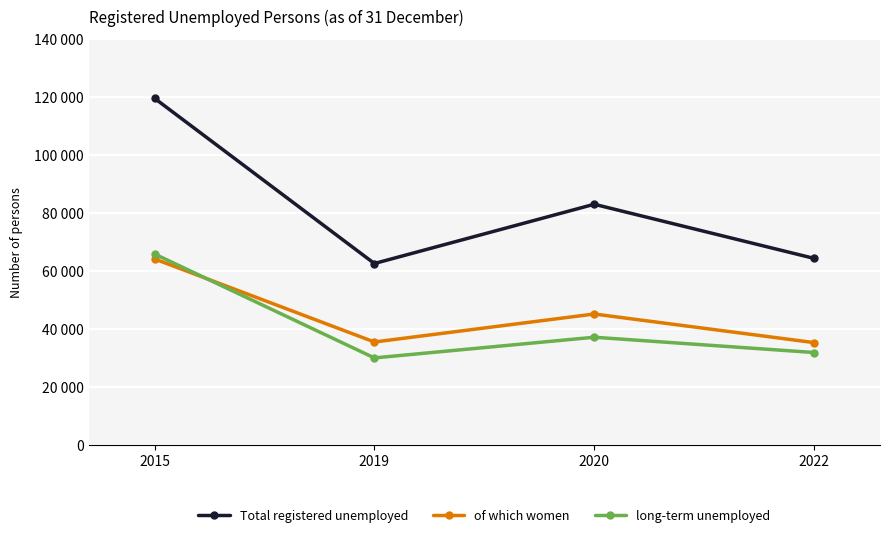

What is the value of the long-term unemployed point at the 1st from the left?

65889